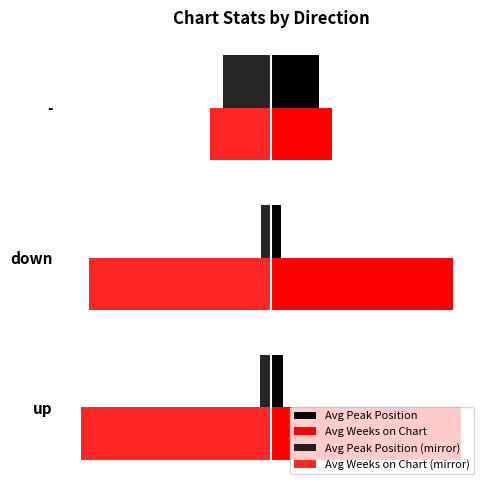

What is the value of the Avg Weeks on Chart bar at the 3rd from the left?

26.8